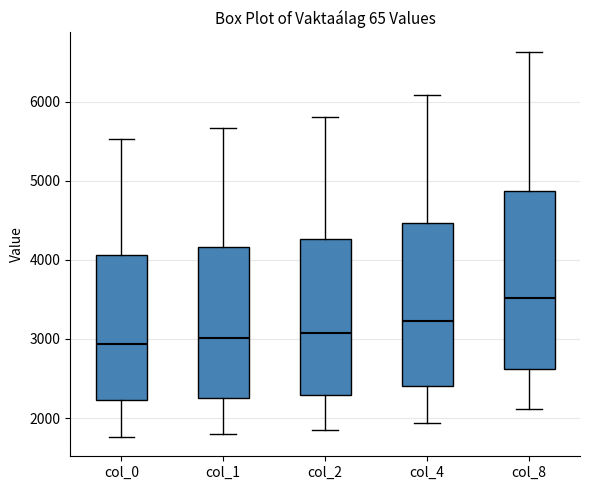

Reading left to right, transcribe this box plot: for each box, give where its median line is, the range the box spans, and where its two whiskers end, as read against the y-axis. The values are not printed on the chart, so give them approximately, as read against the axis.

col_0: median 2900, box 2200 to 4100, whiskers 1800 to 5500
col_1: median 3000, box 2300 to 4200, whiskers 1800 to 5700
col_2: median 3100, box 2300 to 4300, whiskers 1800 to 5800
col_4: median 3200, box 2400 to 4500, whiskers 1900 to 6100
col_8: median 3500, box 2600 to 4900, whiskers 2100 to 6600